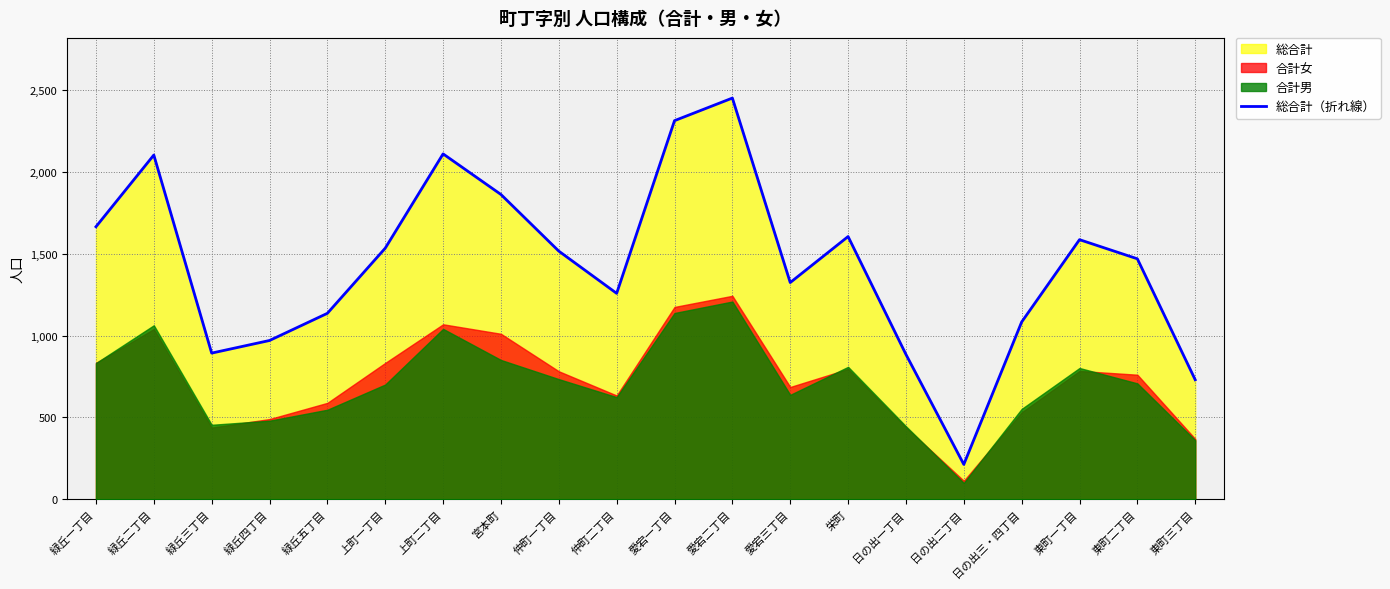

Where does the data first go above 1516?

緑丘一丁目